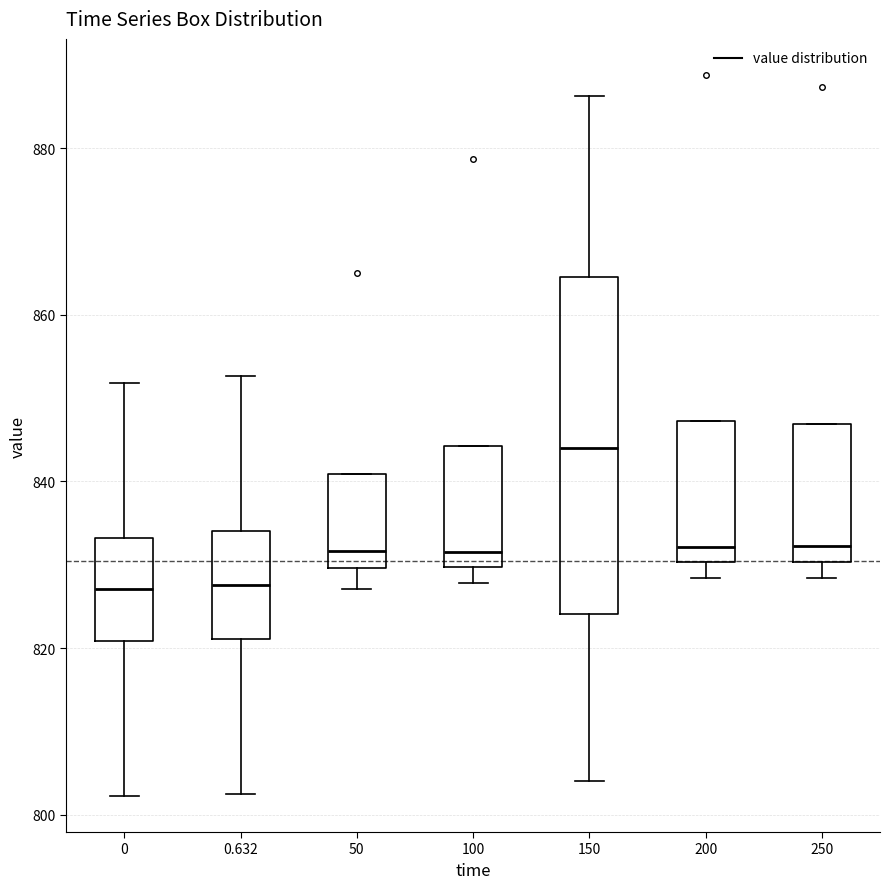

Reading left to right, read every box against the y-axis: the position of its median line, the range the box covers, and the ends of its whiskers. The values are not printed on the chart, so give them approximately, as read against the axis.

0: median 828, box 820 to 834, whiskers 802 to 852
0.632: median 828, box 822 to 834, whiskers 802 to 852
50: median 832, box 830 to 840, whiskers 828 to 840
100: median 832, box 830 to 844, whiskers 828 to 844
150: median 844, box 824 to 864, whiskers 804 to 886
200: median 832, box 830 to 848, whiskers 828 to 848
250: median 832, box 830 to 846, whiskers 828 to 846